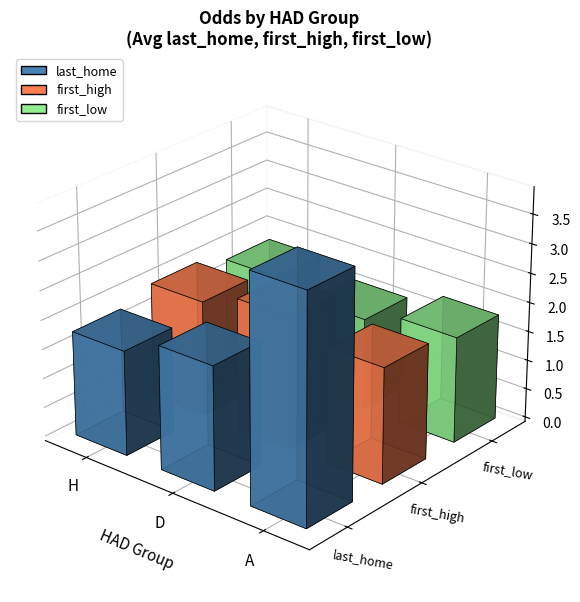

At which label is first_high closest to 2?

H